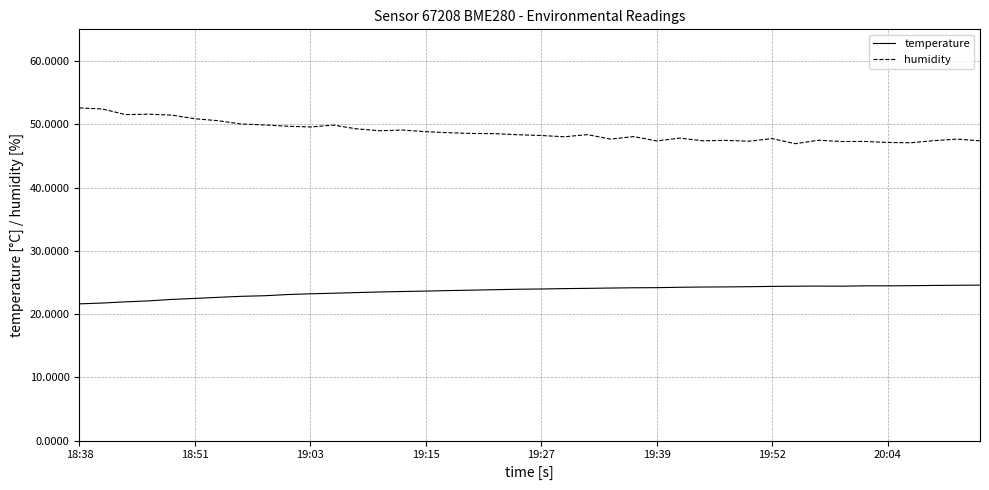

What is the highest value of the humidity series?

52.6